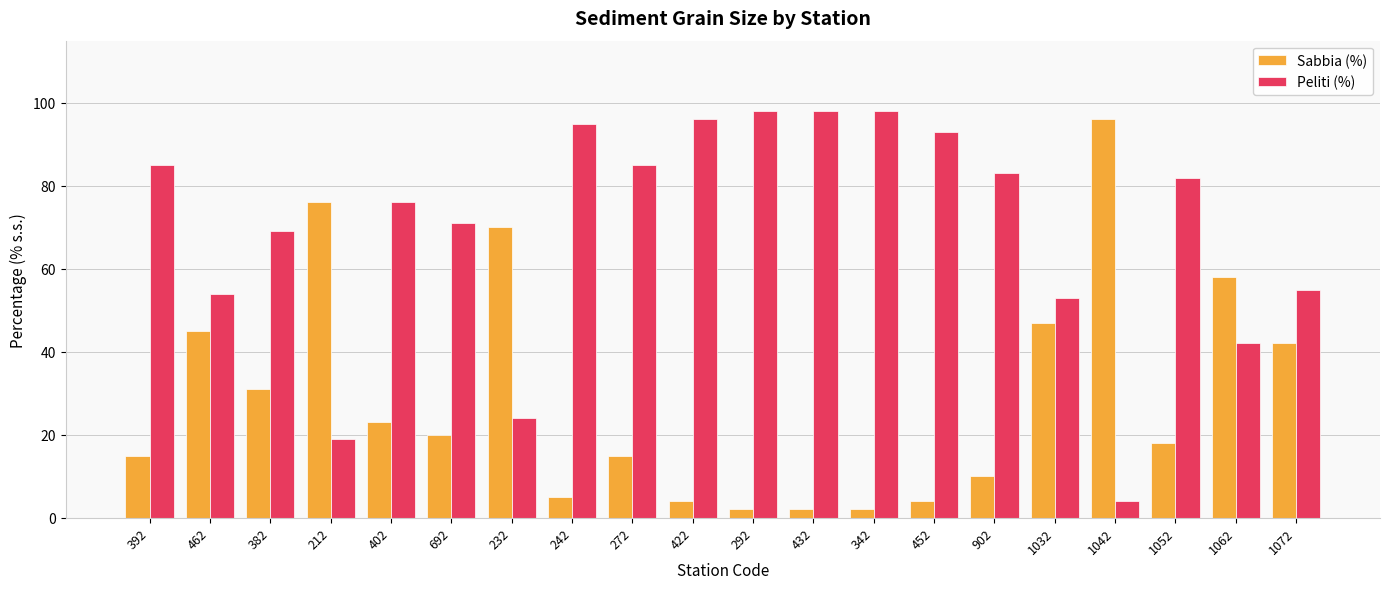

Reading left to right, transcribe all the data shown in this chart.

Sabbia (%): 15	45	31	76	23	20	70	5	15	4	2	2	2	4	10	47	96	18	58	42
Peliti (%): 85	54	69	19	76	71	24	95	85	96	98	98	98	93	83	53	4	82	42	55